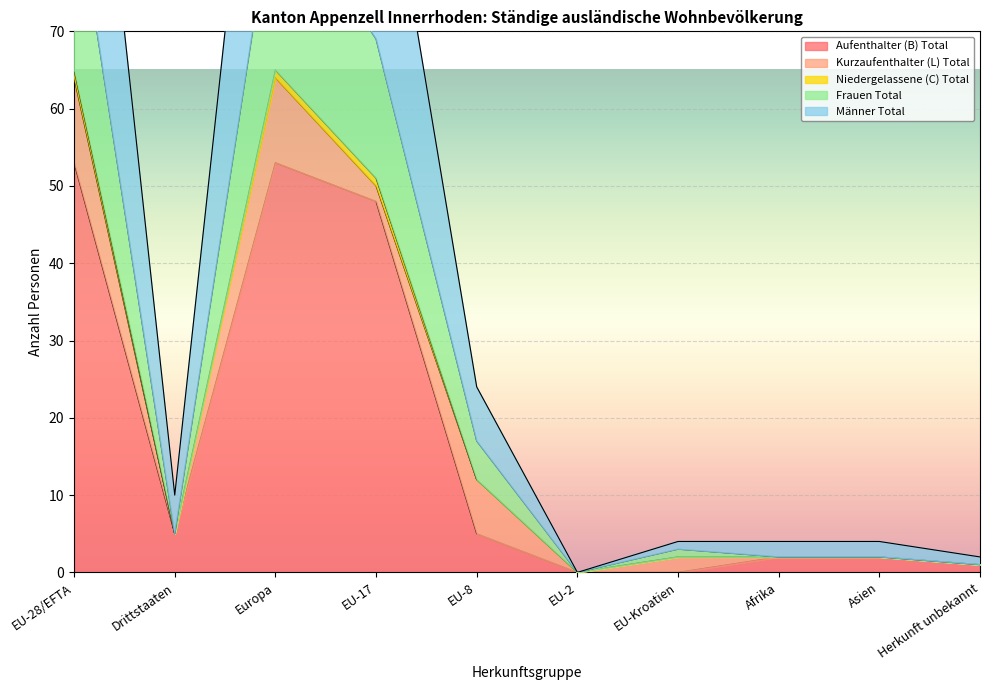

At which category does Niedergelassene (C) Total reach its first local valley?

Drittstaaten